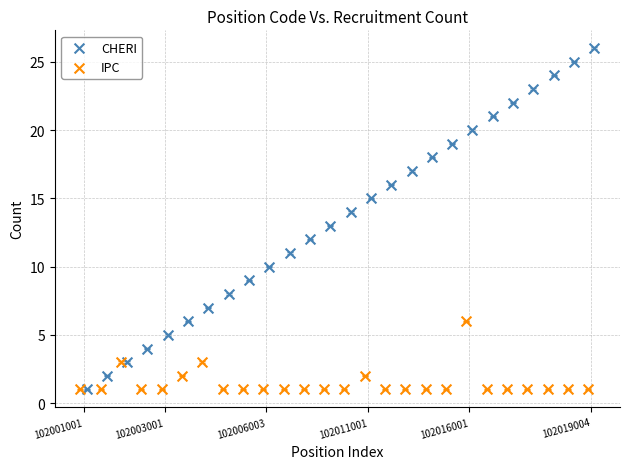

What are all the series names shown in the legend?

CHERI, IPC